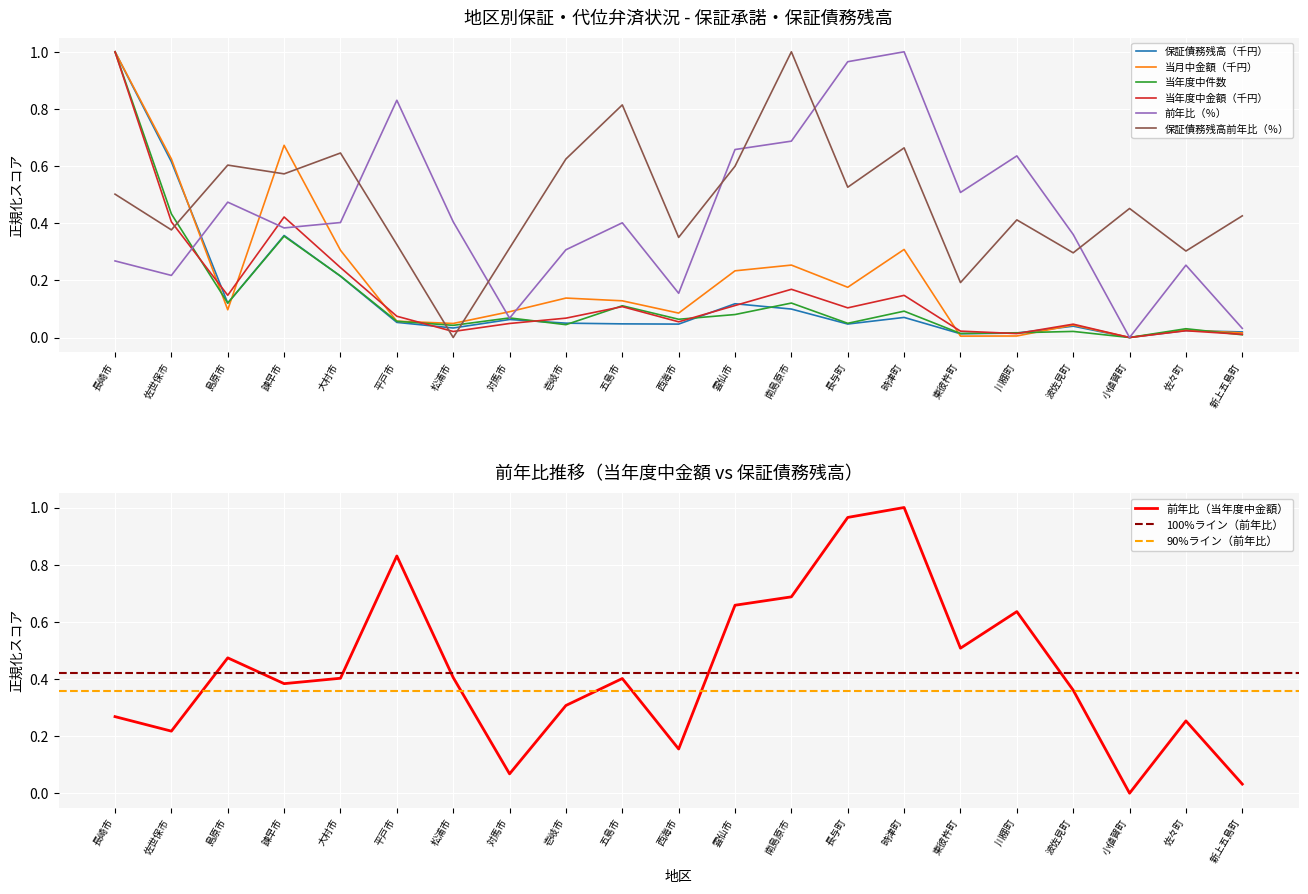

Reading left to right, list all the values displayed in this chart.

保証債務残高（千円）: 長崎市=1.0	佐世保市=0.6	島原市=0.1	諫早市=0.4	大村市=0.2	平戸市=0.1	松浦市=0.0	対馬市=0.1	壱岐市=0.1	五島市=0.0	西海市=0.0	雲仙市=0.1	南島原市=0.1	長与町=0.0	時津町=0.1	東彼杵町=0.0	川棚町=0.0	波佐見町=0.0	小値賀町=0.0	佐々町=0.0	新上五島町=0.0
当月中金額（千円）: 長崎市=1.0	佐世保市=0.6	島原市=0.1	諫早市=0.7	大村市=0.3	平戸市=0.1	松浦市=0.0	対馬市=0.1	壱岐市=0.1	五島市=0.1	西海市=0.1	雲仙市=0.2	南島原市=0.3	長与町=0.2	時津町=0.3	東彼杵町=0.0	川棚町=0.0	波佐見町=0.0	小値賀町=0.0	佐々町=0.0	新上五島町=0.0
当年度中件数: 長崎市=1.0	佐世保市=0.4	島原市=0.1	諫早市=0.4	大村市=0.2	平戸市=0.1	松浦市=0.0	対馬市=0.1	壱岐市=0.0	五島市=0.1	西海市=0.1	雲仙市=0.1	南島原市=0.1	長与町=0.0	時津町=0.1	東彼杵町=0.0	川棚町=0.0	波佐見町=0.0	小値賀町=0.0	佐々町=0.0	新上五島町=0.0
当年度中金額（千円）: 長崎市=1.0	佐世保市=0.4	島原市=0.1	諫早市=0.4	大村市=0.2	平戸市=0.1	松浦市=0.0	対馬市=0.0	壱岐市=0.1	五島市=0.1	西海市=0.1	雲仙市=0.1	南島原市=0.2	長与町=0.1	時津町=0.1	東彼杵町=0.0	川棚町=0.0	波佐見町=0.0	小値賀町=0.0	佐々町=0.0	新上五島町=0.0
前年比（％）: 長崎市=0.3	佐世保市=0.2	島原市=0.5	諫早市=0.4	大村市=0.4	平戸市=0.8	松浦市=0.4	対馬市=0.1	壱岐市=0.3	五島市=0.4	西海市=0.2	雲仙市=0.7	南島原市=0.7	長与町=1.0	時津町=1.0	東彼杵町=0.5	川棚町=0.6	波佐見町=0.4	小値賀町=0.0	佐々町=0.3	新上五島町=0.0
保証債務残高前年比（％）: 長崎市=0.5	佐世保市=0.4	島原市=0.6	諫早市=0.6	大村市=0.6	平戸市=0.3	松浦市=0.0	対馬市=0.3	壱岐市=0.6	五島市=0.8	西海市=0.4	雲仙市=0.6	南島原市=1.0	長与町=0.5	時津町=0.7	東彼杵町=0.2	川棚町=0.4	波佐見町=0.3	小値賀町=0.5	佐々町=0.3	新上五島町=0.4